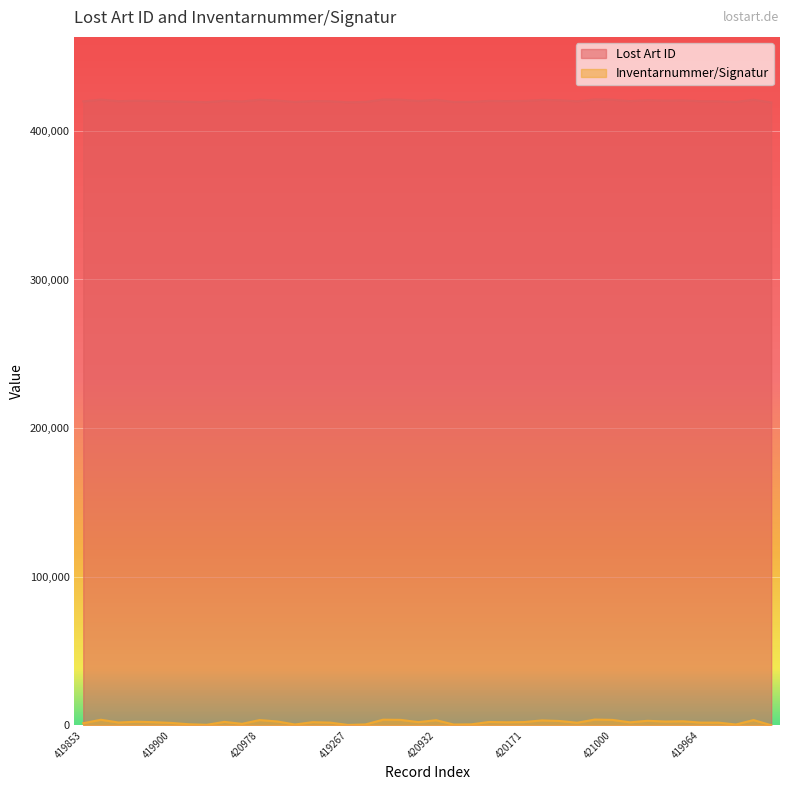

Rank the series by their average value, from lowest to highest.

Inventarnummer/Signatur, Lost Art ID